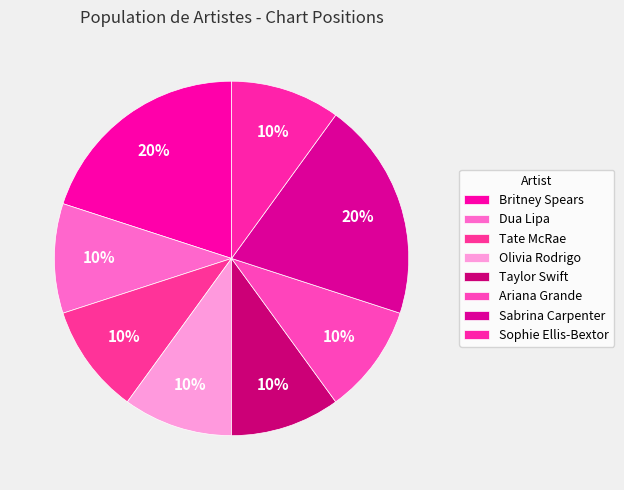

Which slice is the smallest?

Dua Lipa